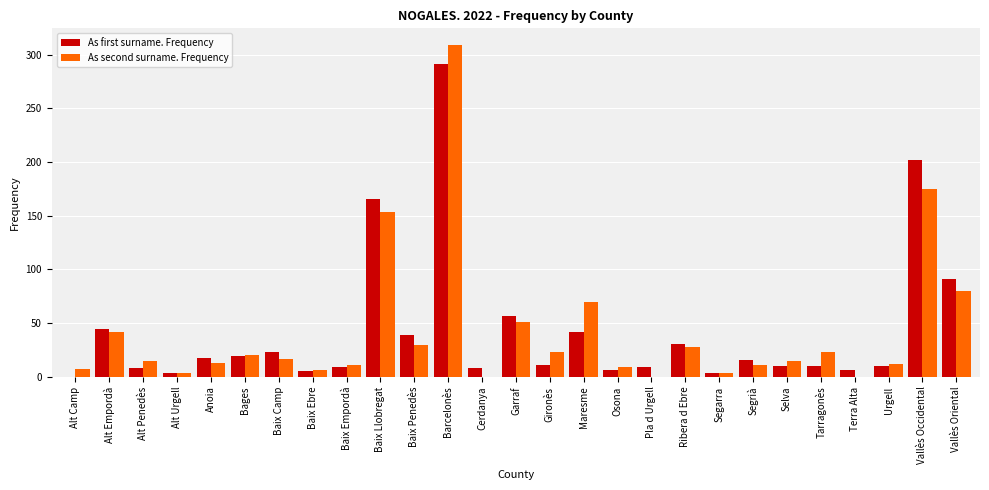

What is the total value across all series at Ribera d Ebre?

59